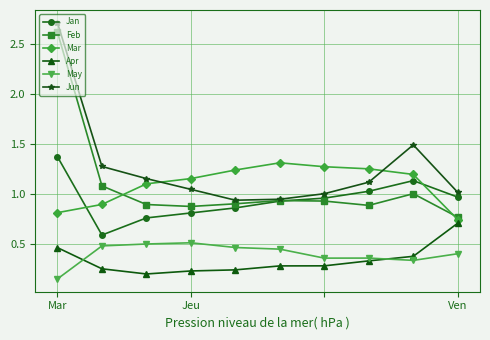

True or false: Jun and May cross at least once.

False